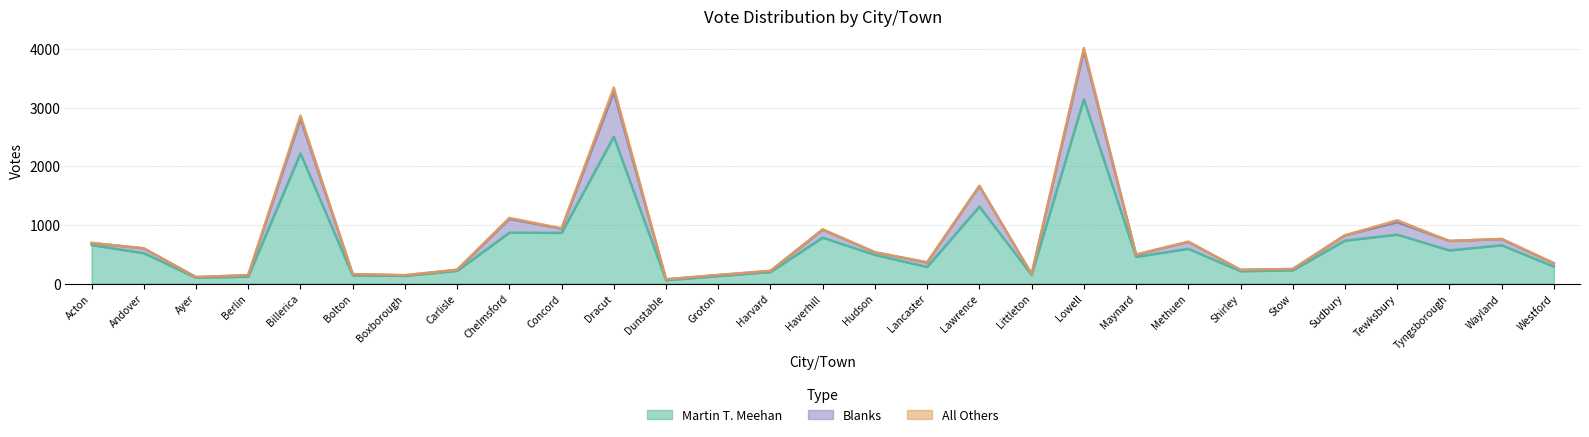

Where does the Martin T. Meehan series first go above 488?

Acton